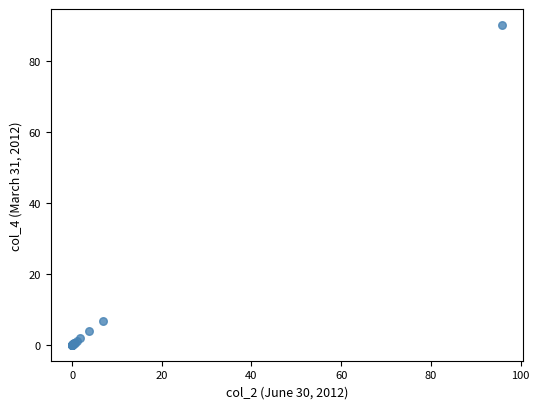

What Y value in the scatter plot is closest to 45?

6.8